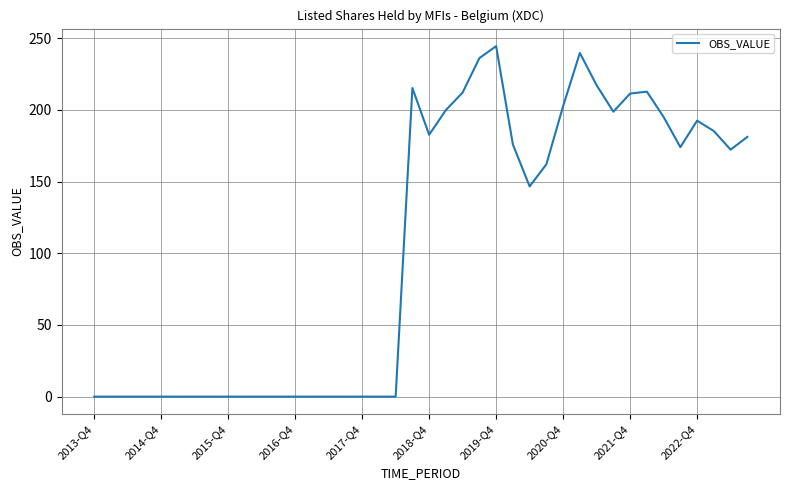

What is the maximum value shown in the chart?

244.5